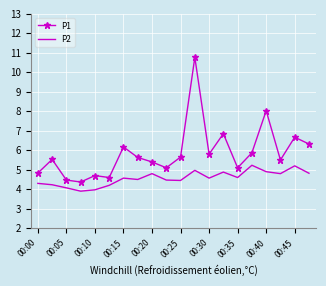

What is the lowest value of the P2 series?

3.9